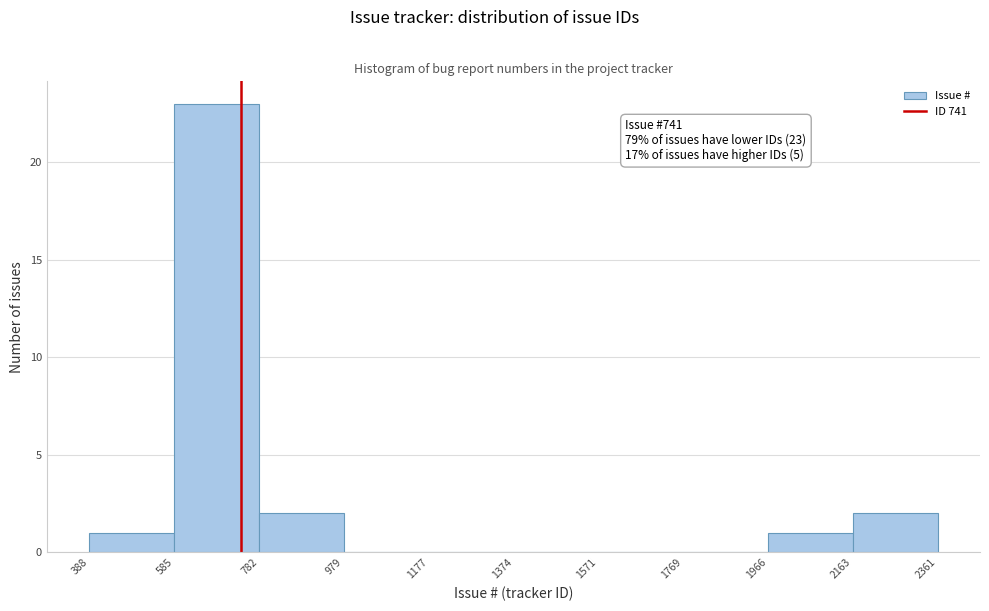

Which range on the x-axis has the tallest bar?

585 to 782